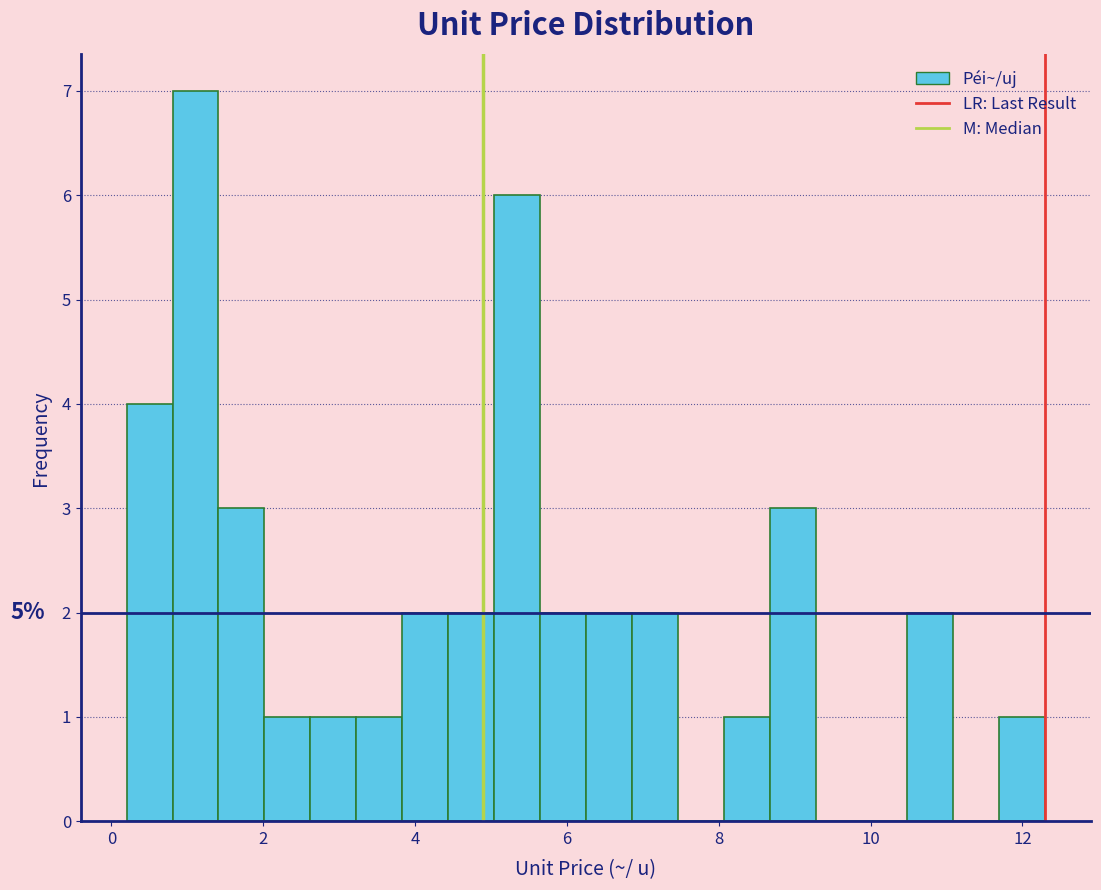

Around what value on the x-axis is the tallest bar? Give the approximate position of its centre, as read against the axis.

1.2